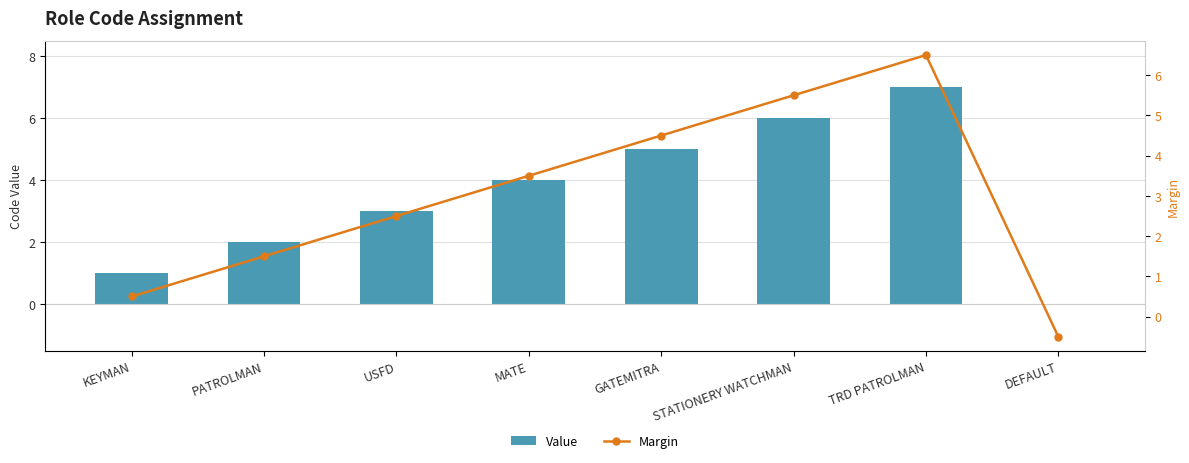

What is the sum of all Margin values?

24.0